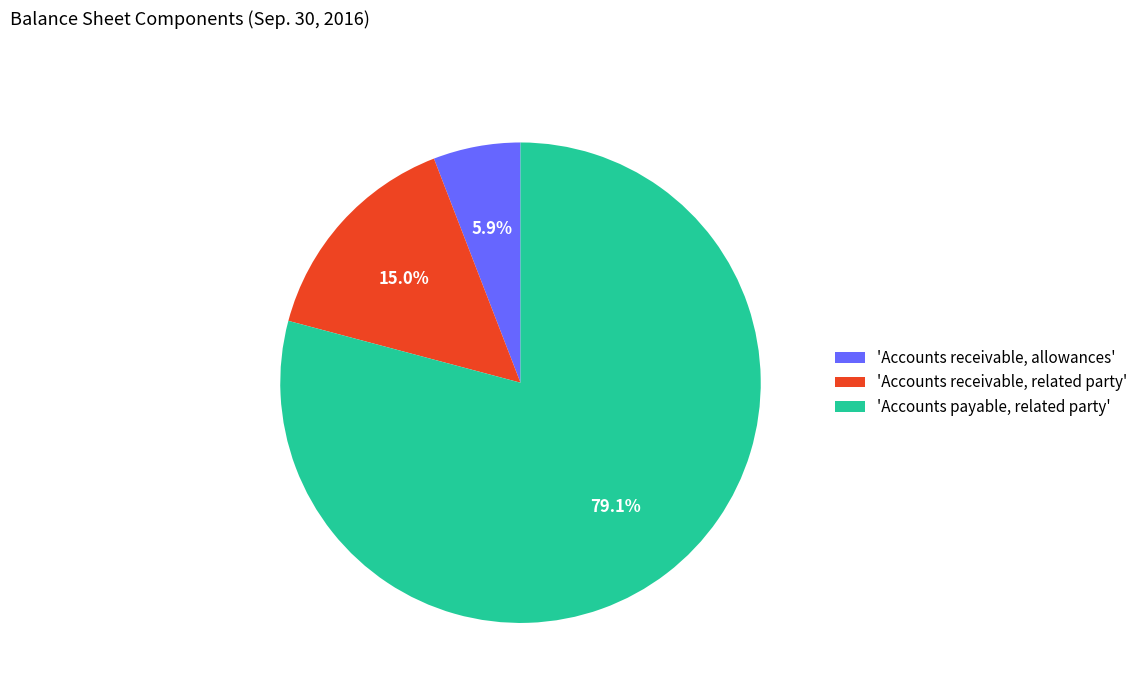

What is the largest slice in the pie chart?

'Accounts payable, related party'